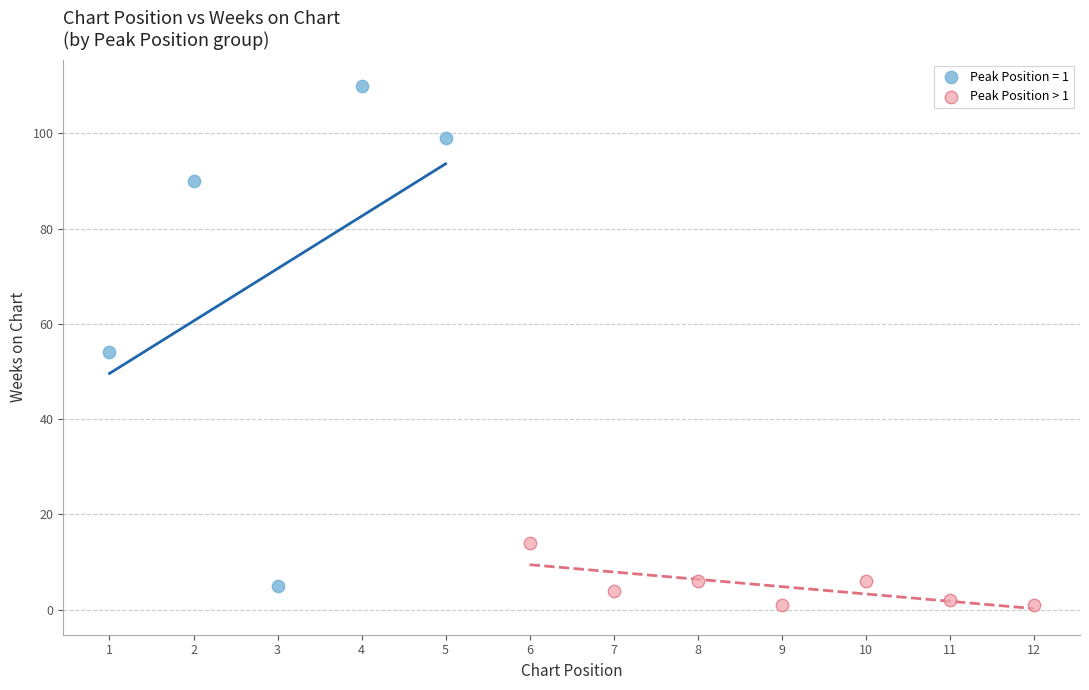

Which series contains the highest Y value?

Peak Position = 1